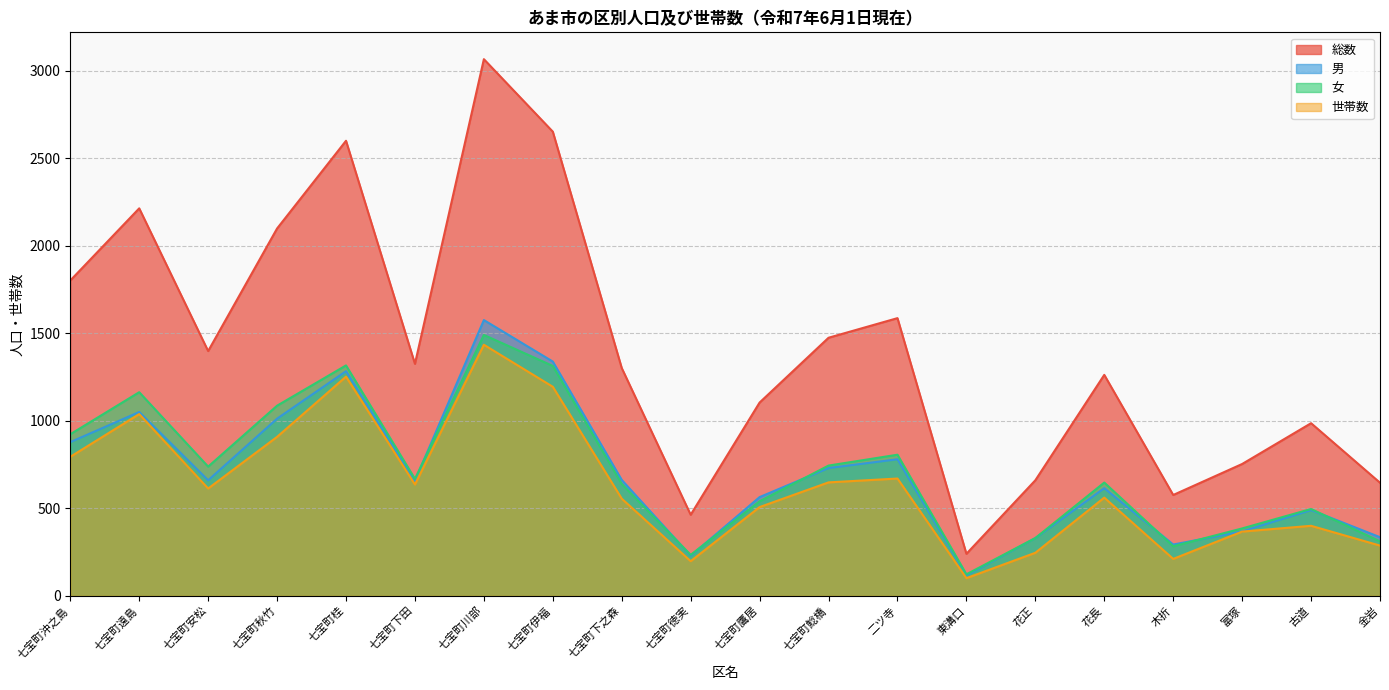

What is the value of the 男 point at the 4th from the left?

1012